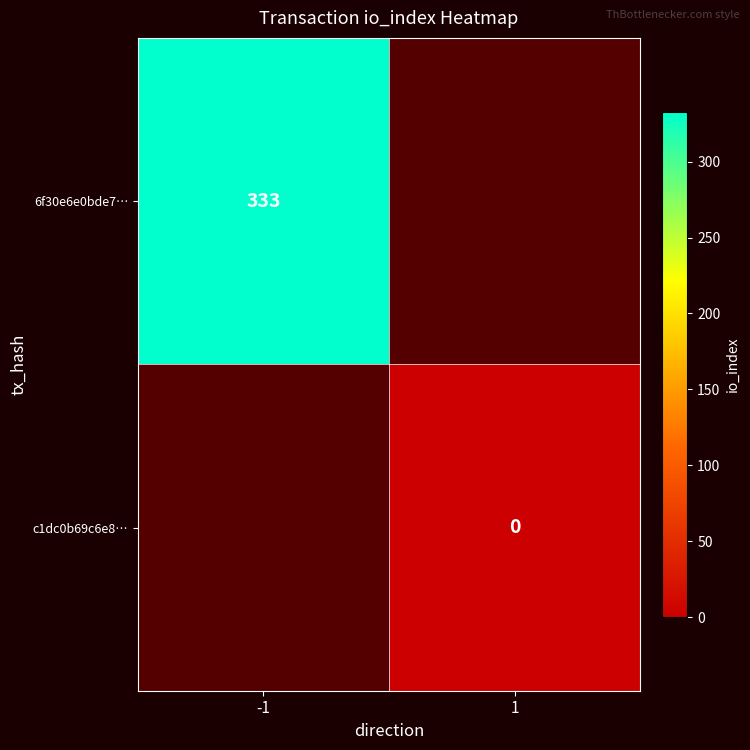

The 6f30e6e0bde7… series shows 333 at -1. True or false?

True